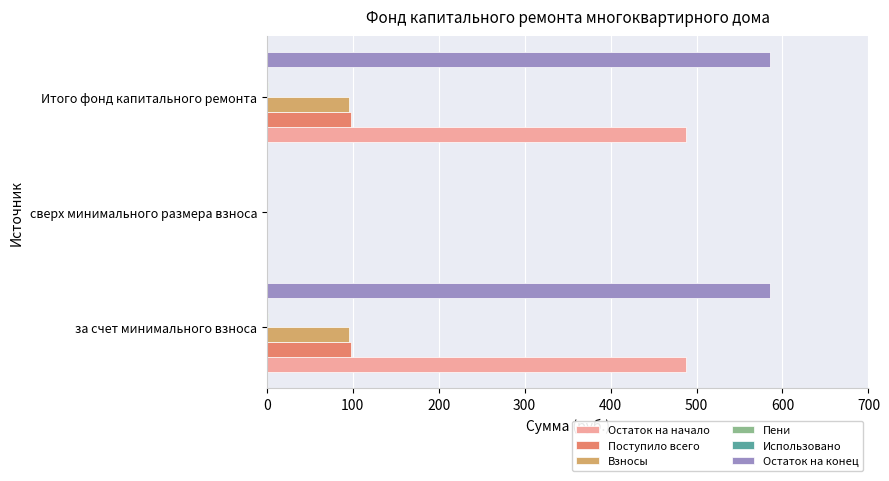

Between сверх минимального размера взноса and Итого фонд капитального ремонта, which series saw the biggest shift?

Остаток на конец